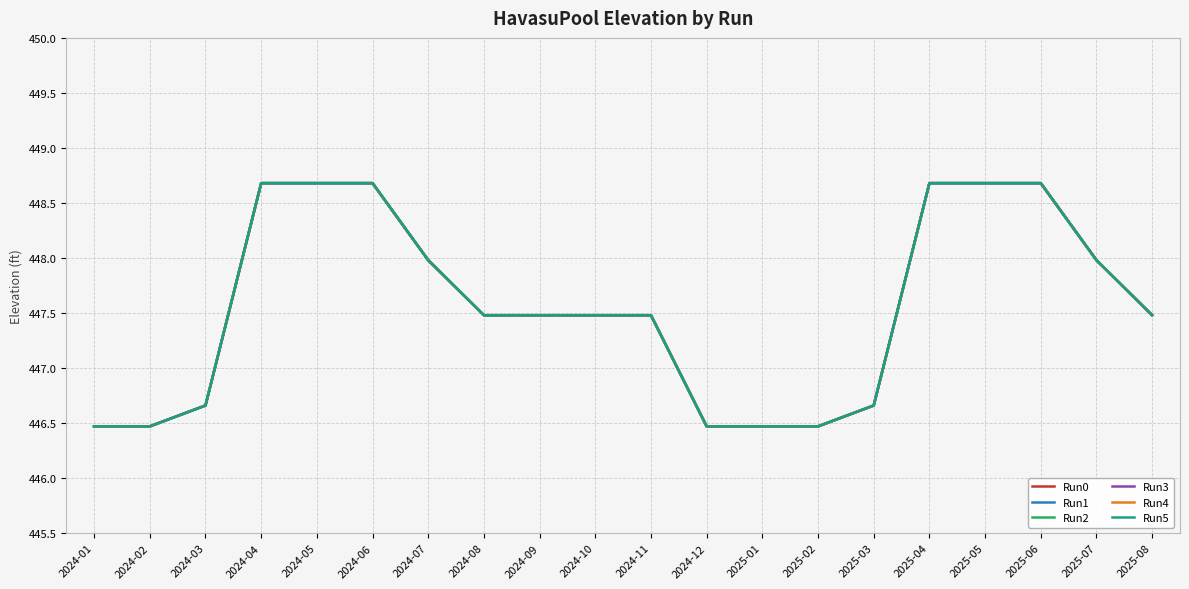

What is the label of the 13th point from the left?

2025-01